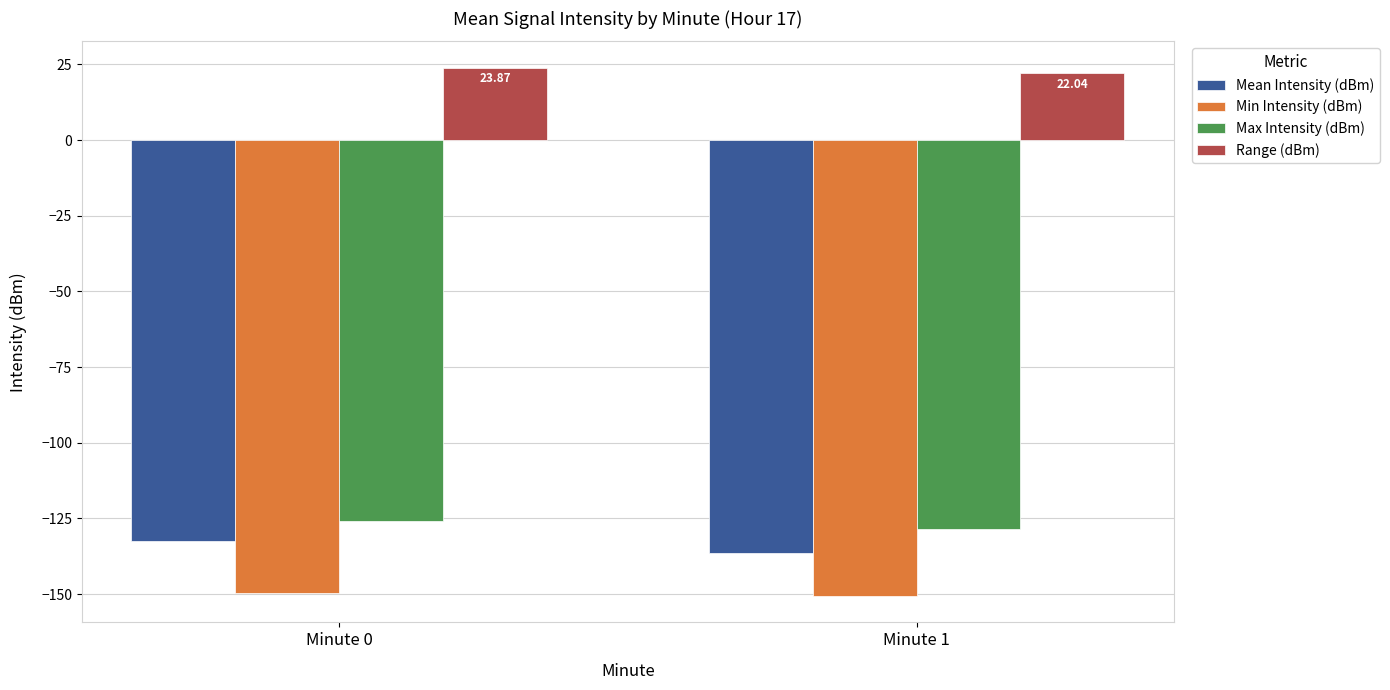

Which series has the widest spread of values?

Mean Intensity (dBm)